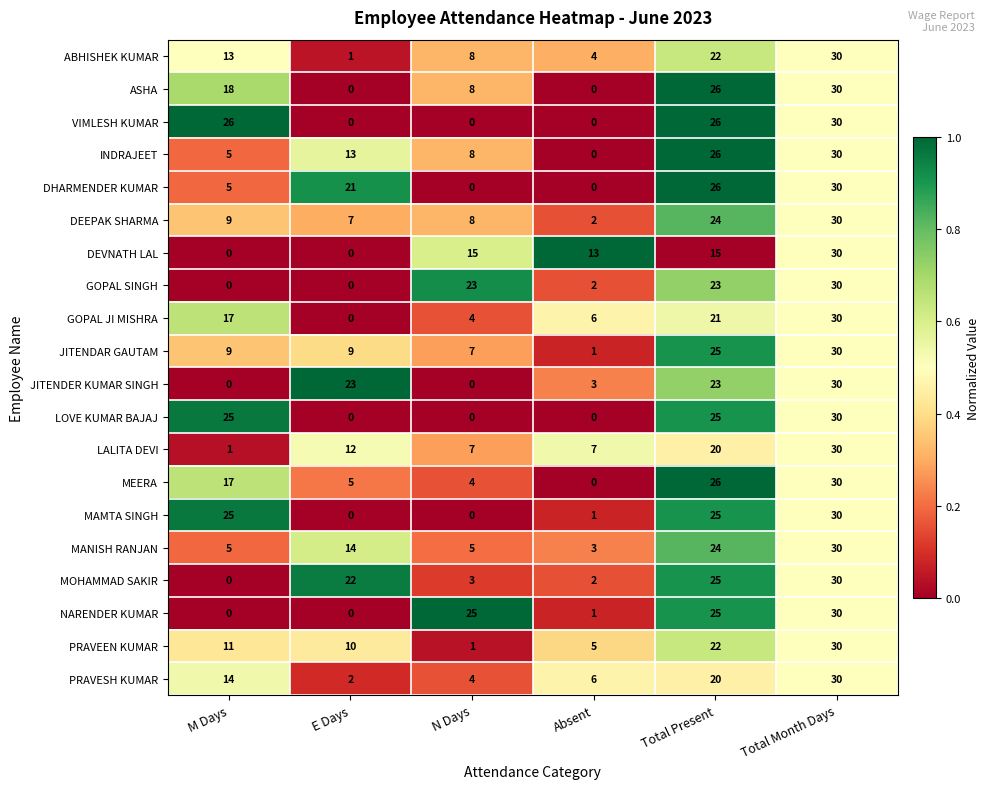

What is the difference between the maximum and minimum values in the PRAVEEN KUMAR series?

29